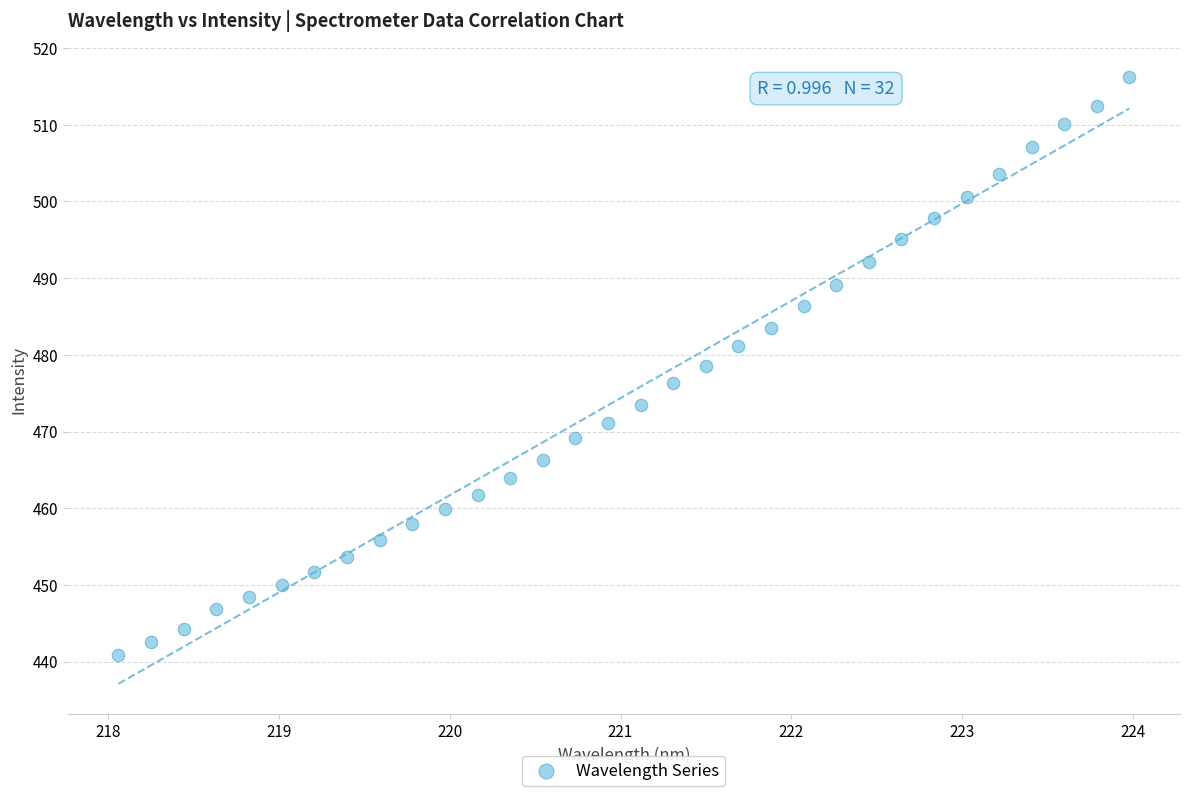

What is the range of X values (max minus min)?

5.9